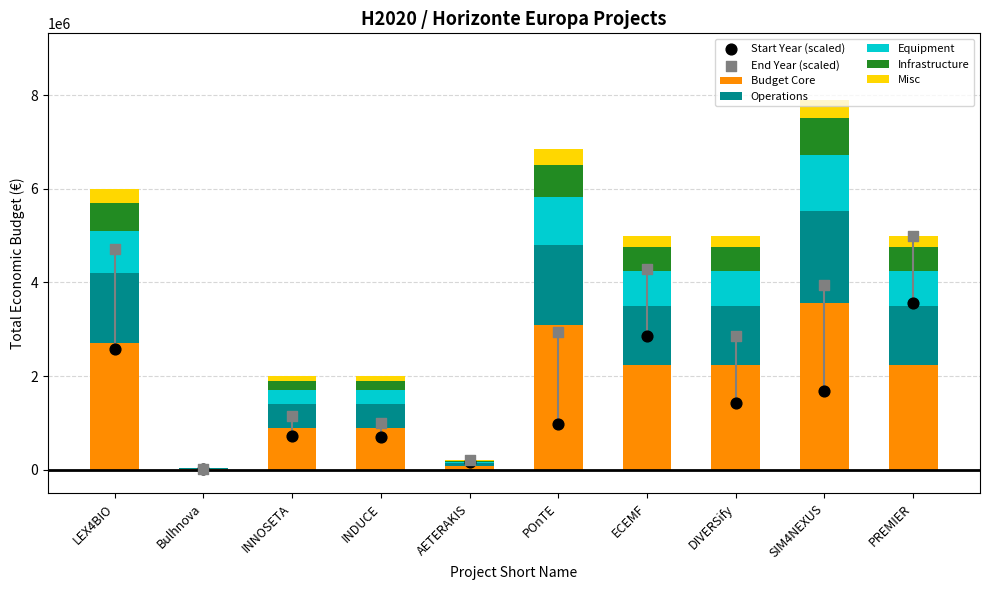

Between POnTE and AETERAKIS, which is larger?

POnTE